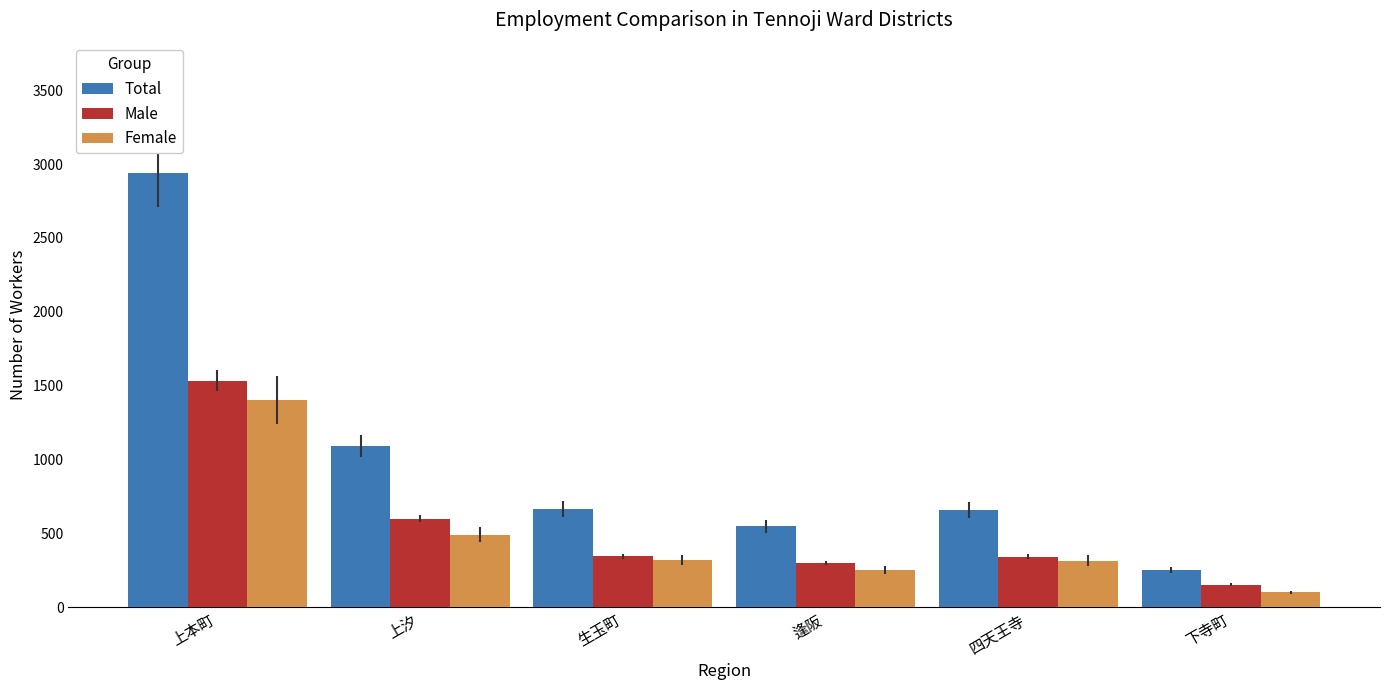

Which category has the lowest value in the Female series?

下寺町